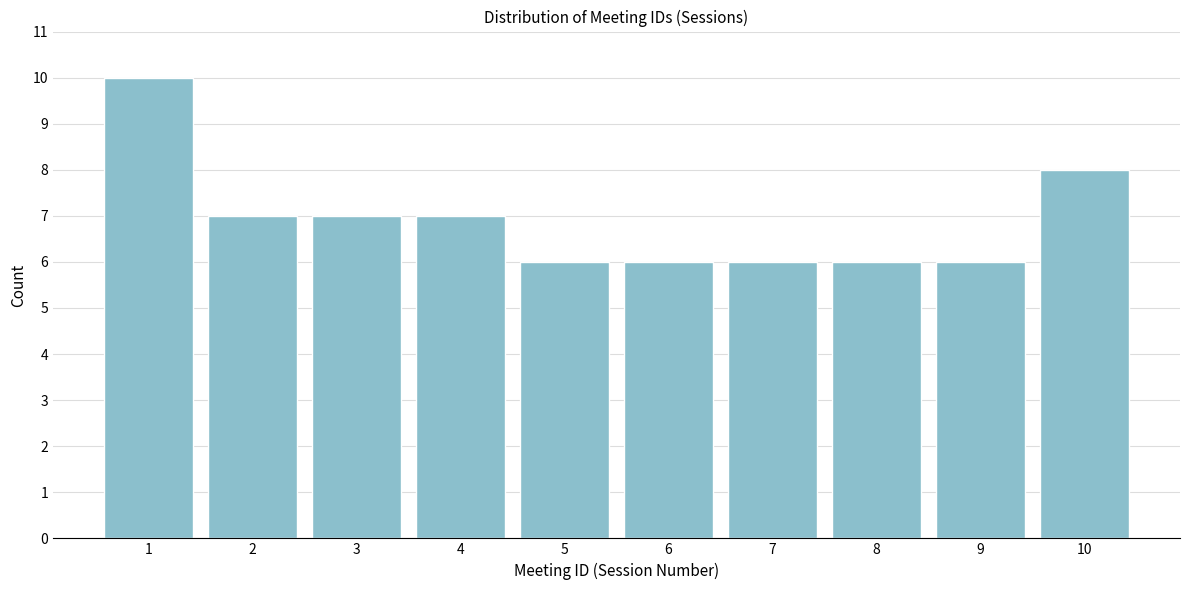

Reading left to right, transcribe all the data shown in this chart.

10	7	7	7	6	6	6	6	6	8